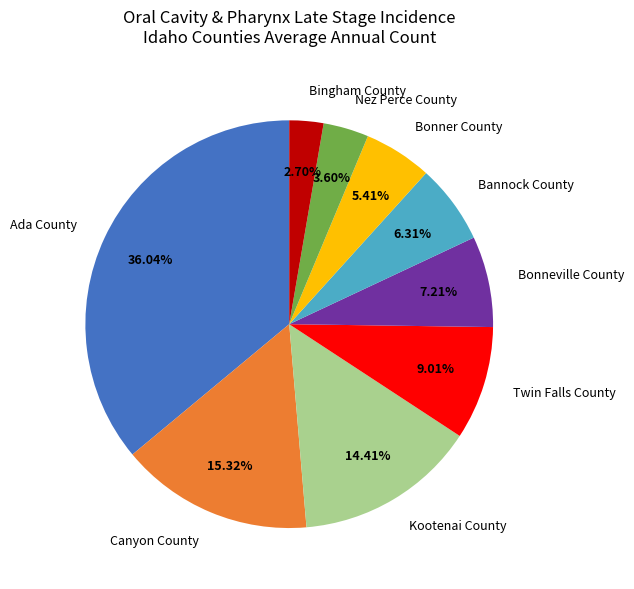

To the nearest percent, what is the combined percentage of Ada County and Kootenai County?

50%